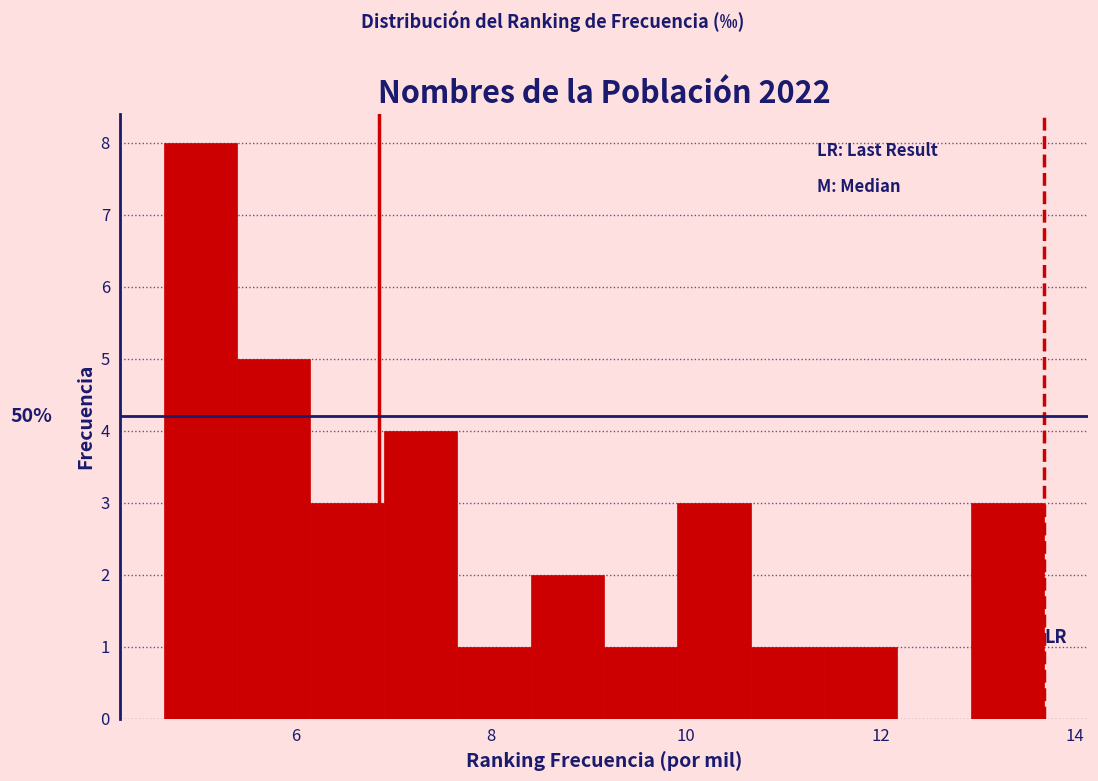

Around what value on the x-axis is the tallest bar? Give the approximate position of its centre, as read against the axis.

5.0